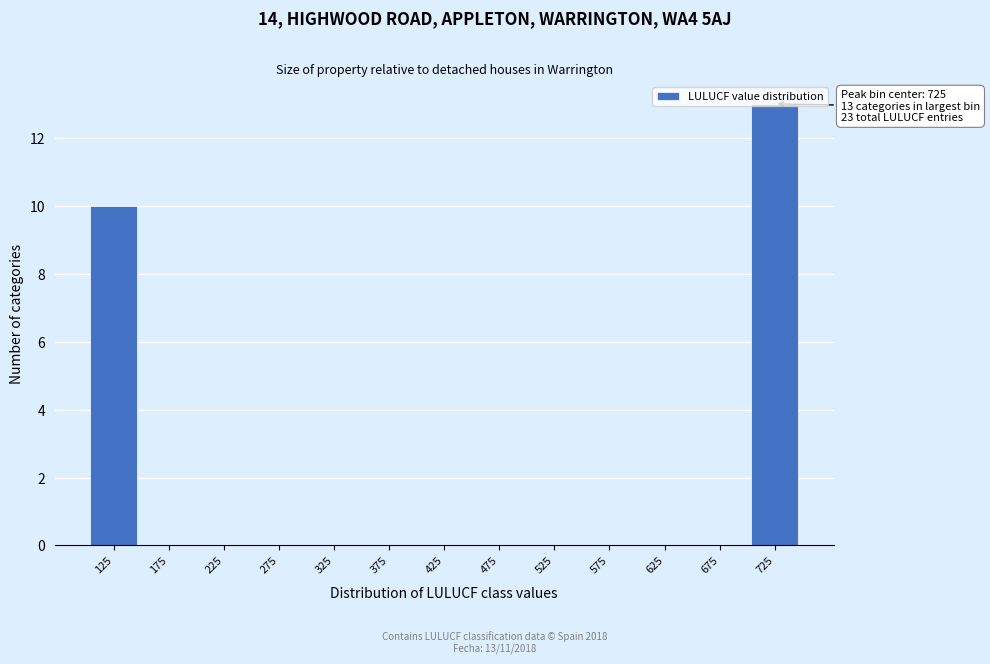

Which range on the x-axis has the tallest bar?

700 to 750